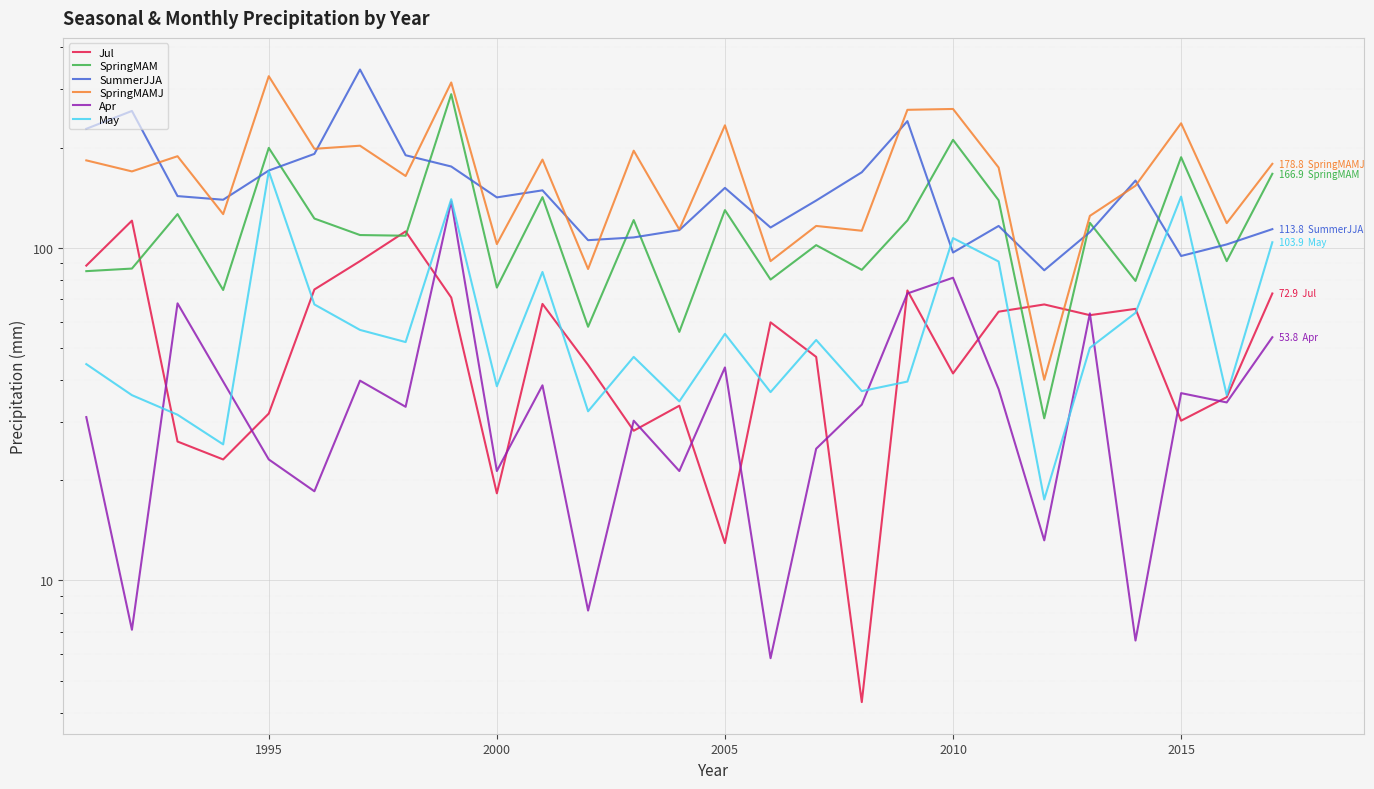

Which series changed the most between 1990 and 19?

SummerJJA